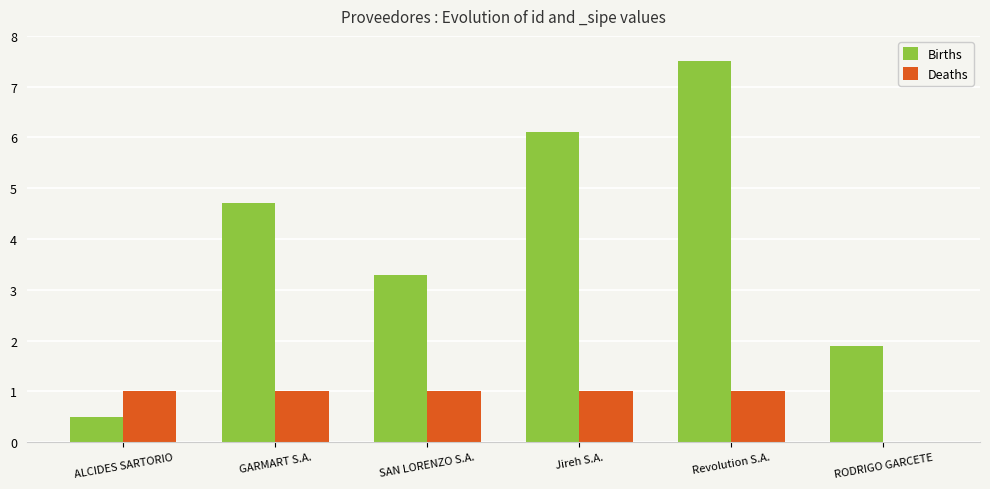

How many values in the Births series exceed 4?

3